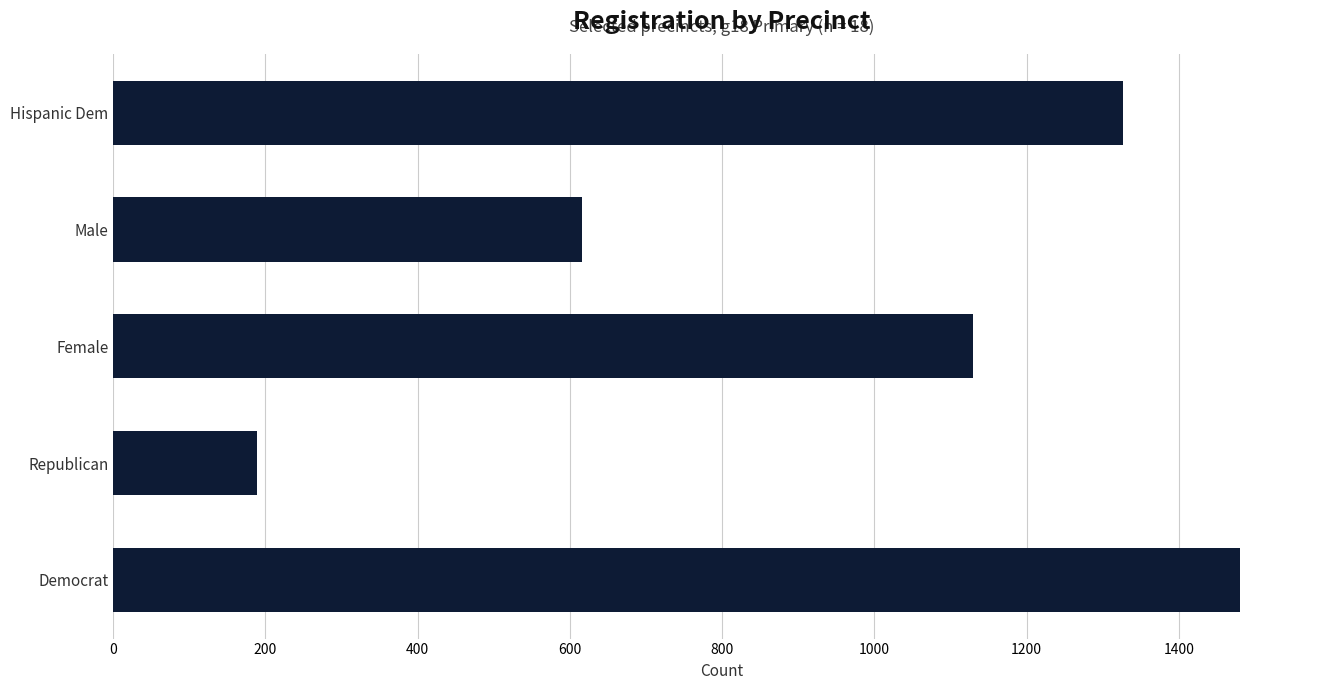

What is the sum of all values?

4740